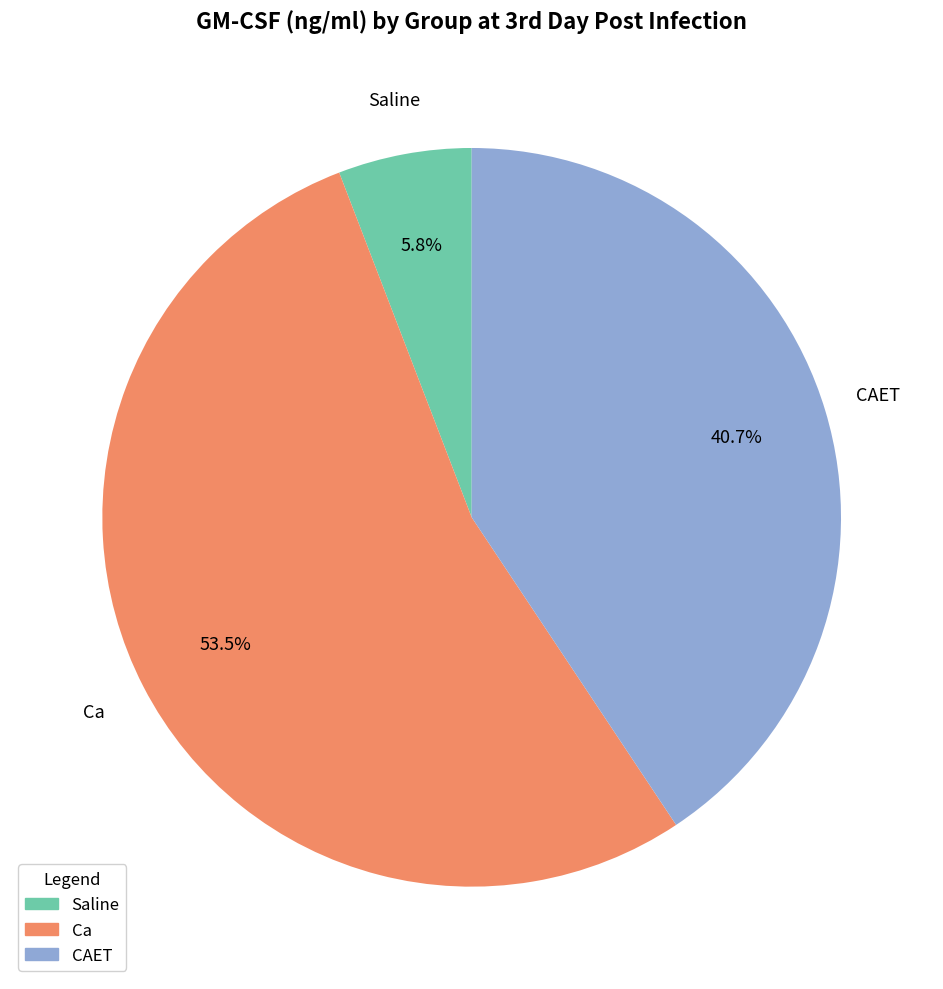

Rank the categories by value from lowest to highest.

Saline, CAET, Ca